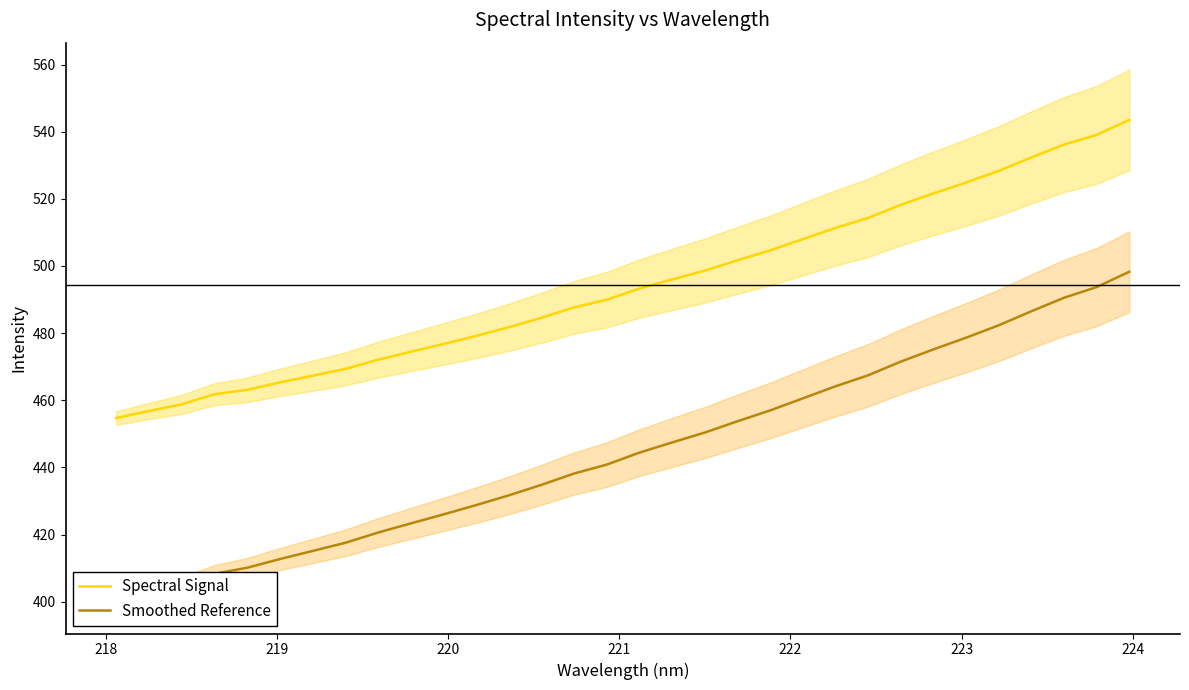

What is the maximum value for Spectral Signal?

543.5